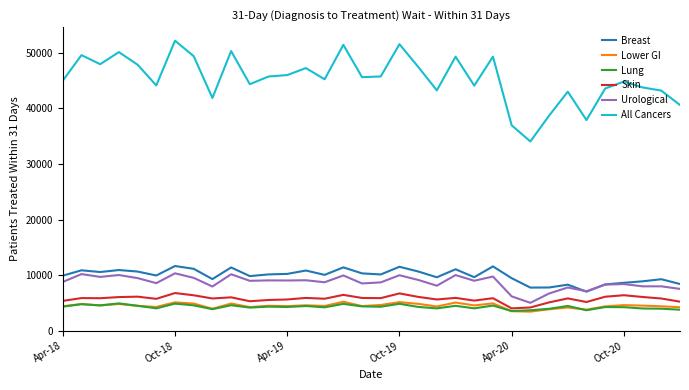

True or false: All Cancers and Breast cross at least once.

False